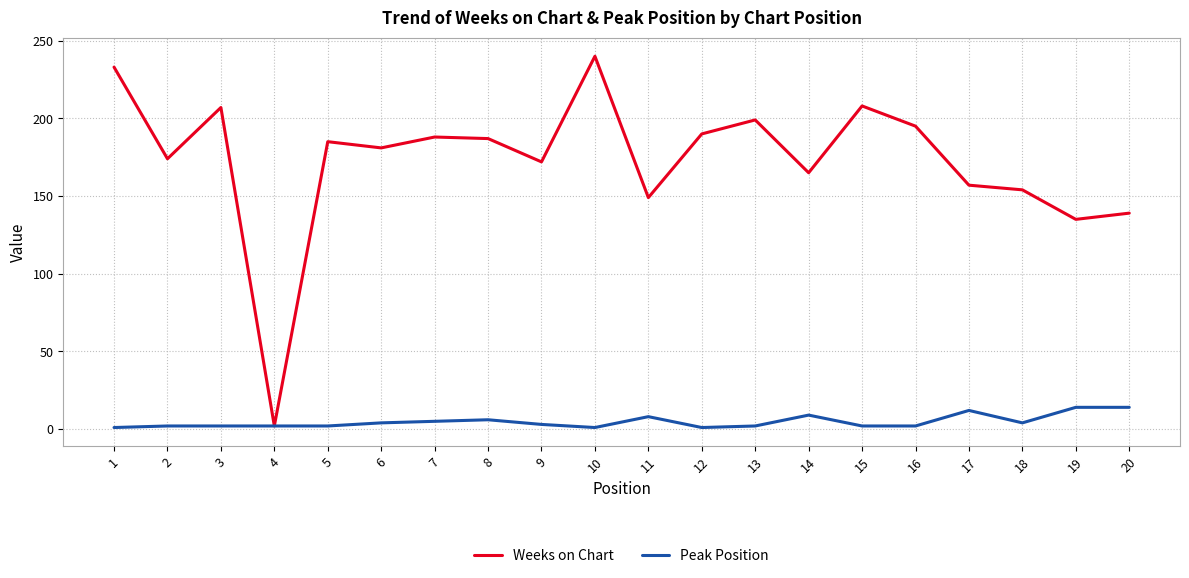

What are all the series names shown in the legend?

Weeks on Chart, Peak Position